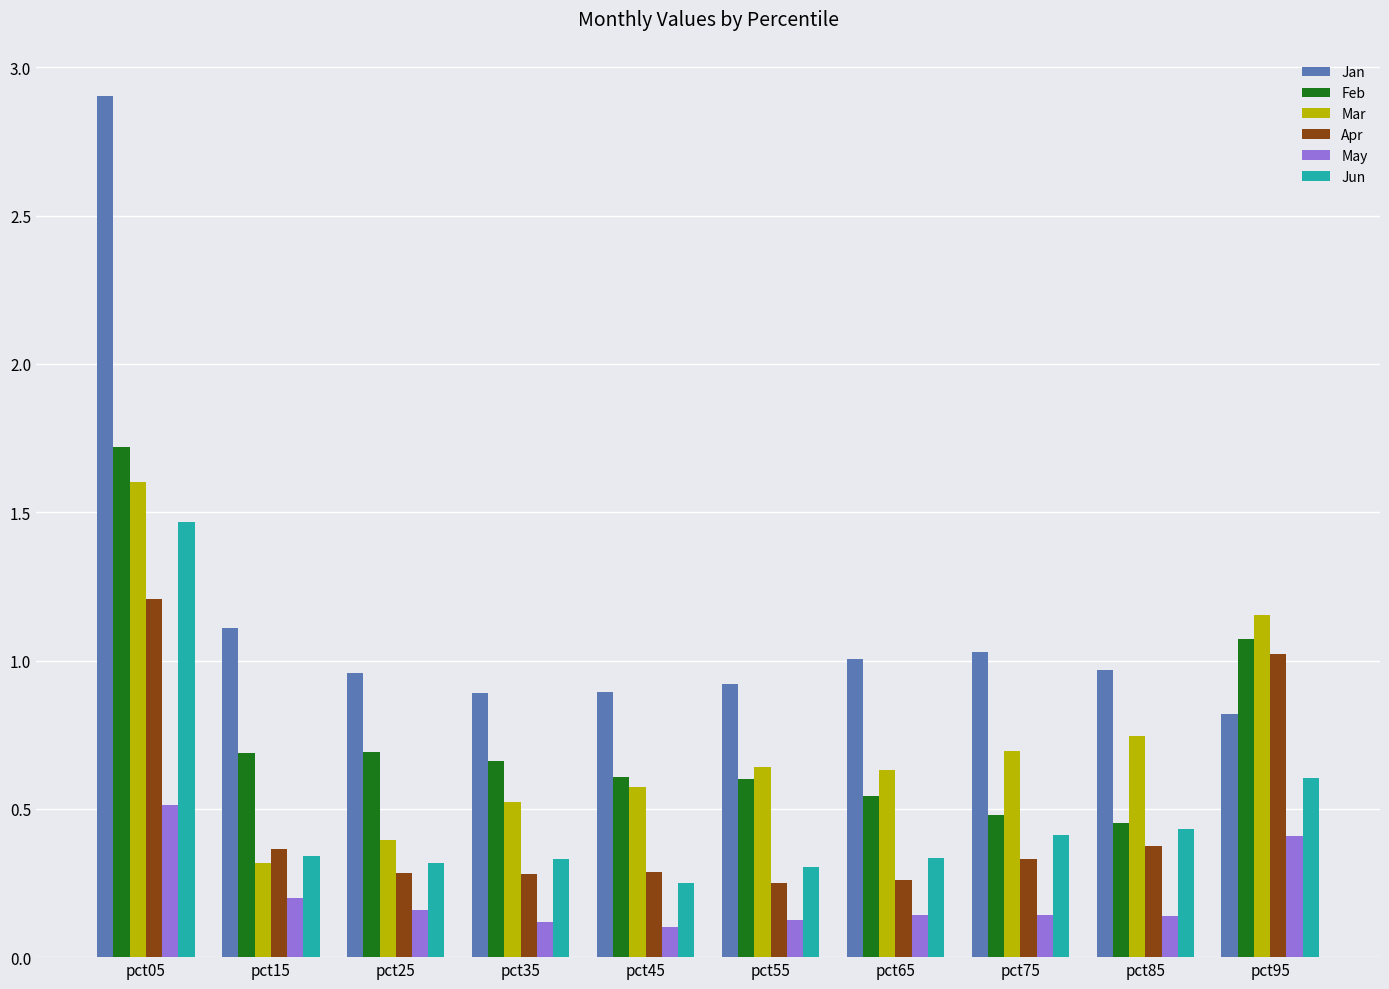

How many Mar values are between 0 and 1?

8